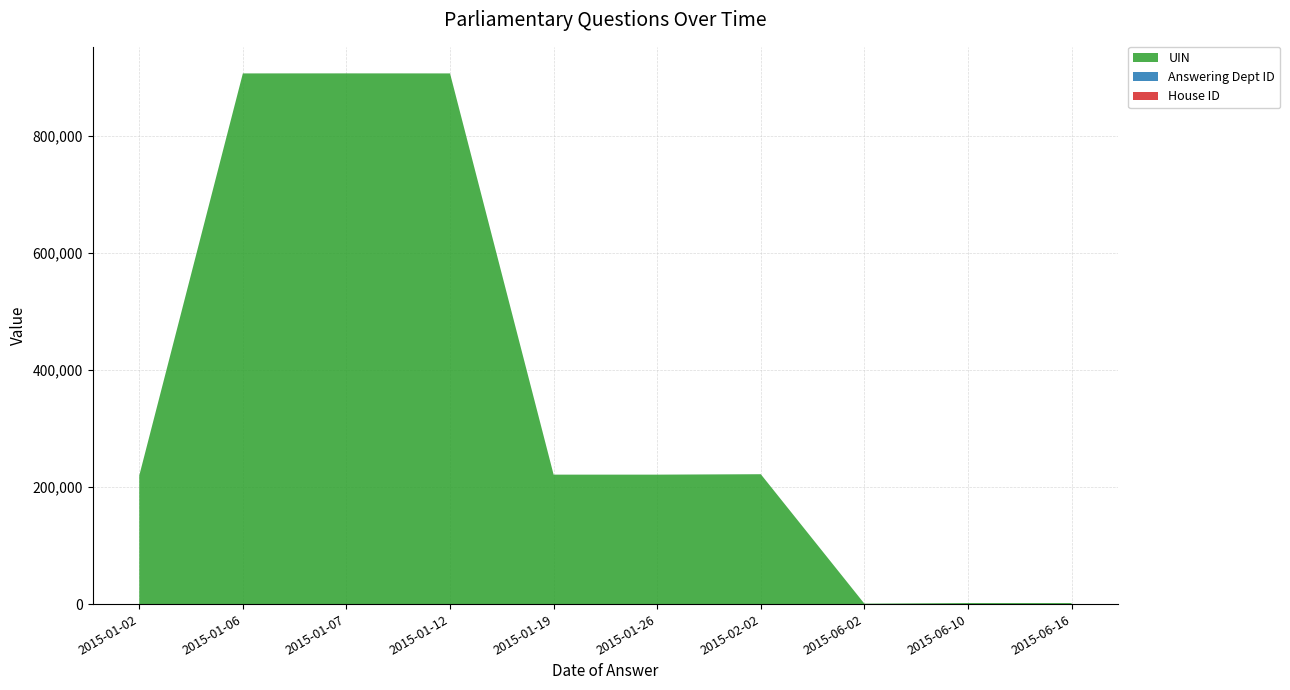

Reading right to left, transcribe all the data shown in this chart.

UIN: 2015-06-16=1780	2015-06-10=1780	2015-06-02=740	2015-02-02=221943	2015-01-26=221220	2015-01-19=221220	2015-01-12=906914	2015-01-07=906971	2015-01-06=906914	2015-01-02=219650
Answering Dept ID: 2015-06-16=16	2015-06-10=16	2015-06-02=17	2015-02-02=27	2015-01-26=17	2015-01-19=17	2015-01-12=11	2015-01-07=17	2015-01-06=11	2015-01-02=18
House ID: 2015-06-16=1	2015-06-10=1	2015-06-02=1	2015-02-02=1	2015-01-26=1	2015-01-19=1	2015-01-12=1	2015-01-07=1	2015-01-06=1	2015-01-02=1